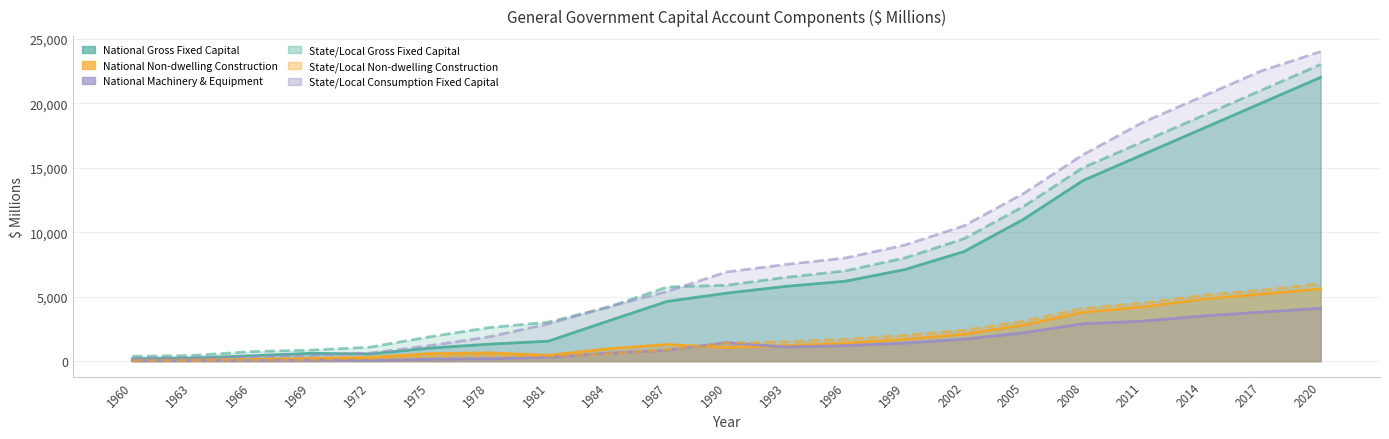

Reading left to right, list all the values displayed in this chart.

National Gross Fixed Capital: 185	237	420	608	561	1009	1319	1549	3101	4633	5273	5800	6200	7100	8500	11000	14000	16000	18000	20000	22000
National Non-dwelling Construction: 54	83	152	212	291	585	646	452	954	1287	1057	1200	1400	1700	2100	2800	3800	4200	4800	5200	5600
National Machinery and Equipment: 29	42	64	78	58	152	182	296	614	848	1437	1100	1200	1400	1700	2200	2900	3100	3500	3800	4100
State Local Gross Fixed Capital: 378	440	742	859	1089	1883	2602	3026	4169	5753	5887	6500	7000	8000	9500	12000	15000	17000	19000	21000	23000
State Local Non-dwelling Construction: 49	51	109	132	221	376	461	387	563	893	1394	1500	1700	2000	2400	3100	4100	4500	5100	5500	6000
State Local Consumption Fixed Capital: 219	268	336	450	627	1204	1886	2893	4198	5408	6918	7500	8000	9000	10500	13000	16000	18500	20500	22500	24000